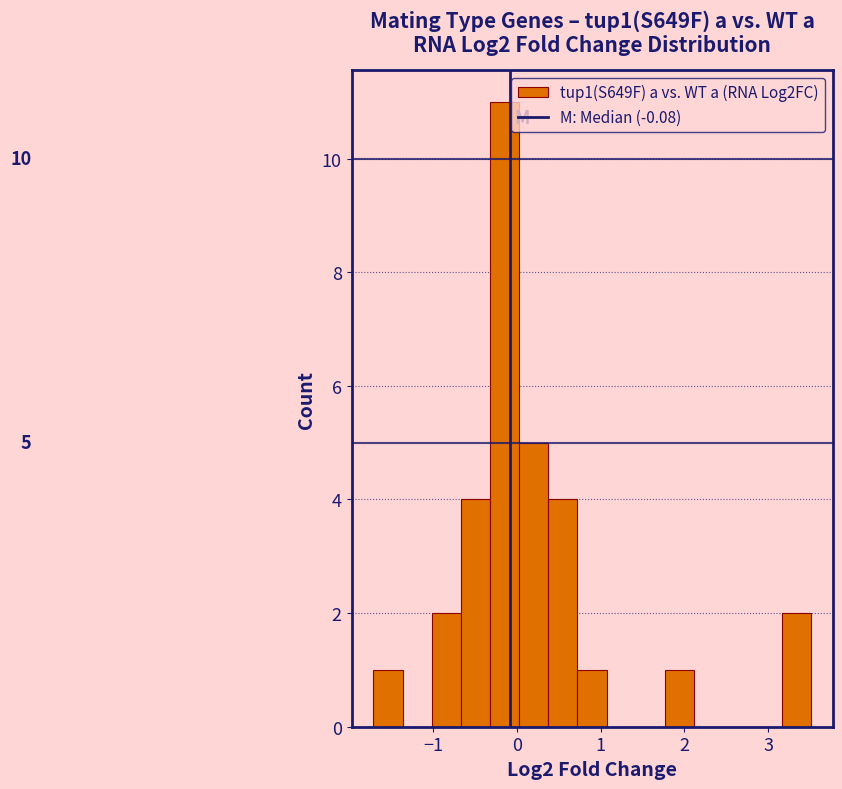

Read against the x-axis, roughly where is the centre of the tallest bar?

-0.1